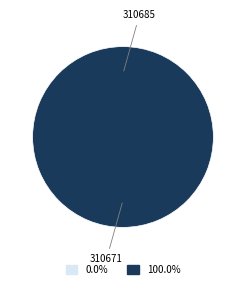

To the nearest percent, what is the difference between the 310685 and 310671 slice percentages?

100%